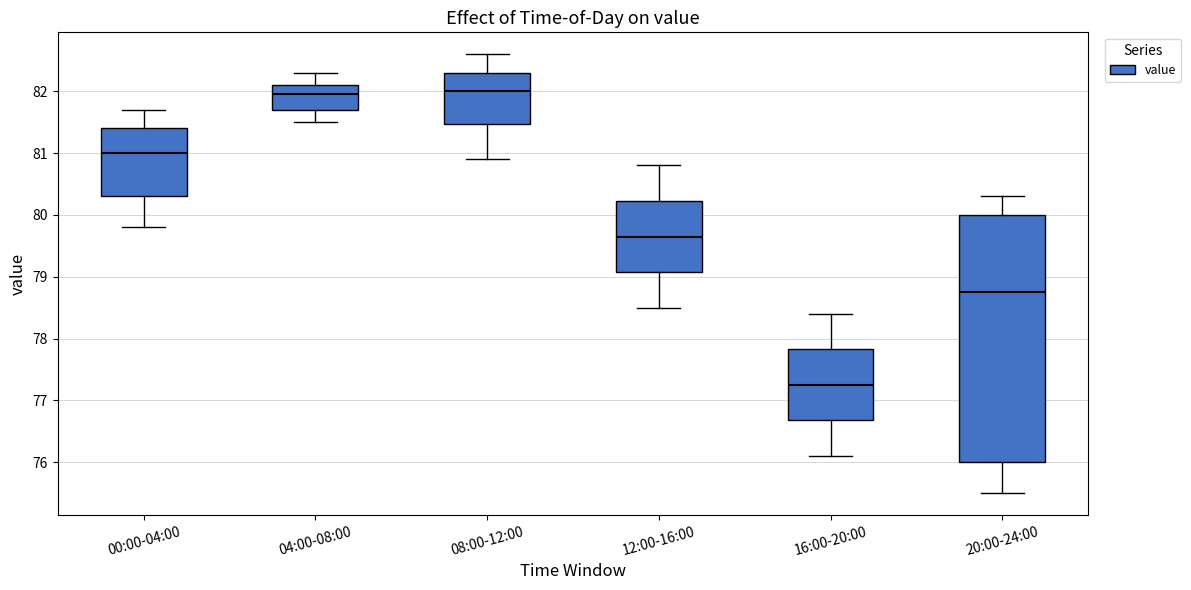

Reading left to right, read every box against the y-axis: the position of its median line, the range the box covers, and the ends of its whiskers. The values are not printed on the chart, so give them approximately, as read against the axis.

00:00-04:00: median 81.0, box 80.3 to 81.4, whiskers 79.8 to 81.7
04:00-08:00: median 82.0, box 81.7 to 82.1, whiskers 81.5 to 82.3
08:00-12:00: median 82.0, box 81.5 to 82.3, whiskers 80.9 to 82.6
12:00-16:00: median 79.7, box 79.1 to 80.2, whiskers 78.5 to 80.8
16:00-20:00: median 77.3, box 76.7 to 77.8, whiskers 76.1 to 78.4
20:00-24:00: median 78.8, box 76.0 to 80.0, whiskers 75.5 to 80.3